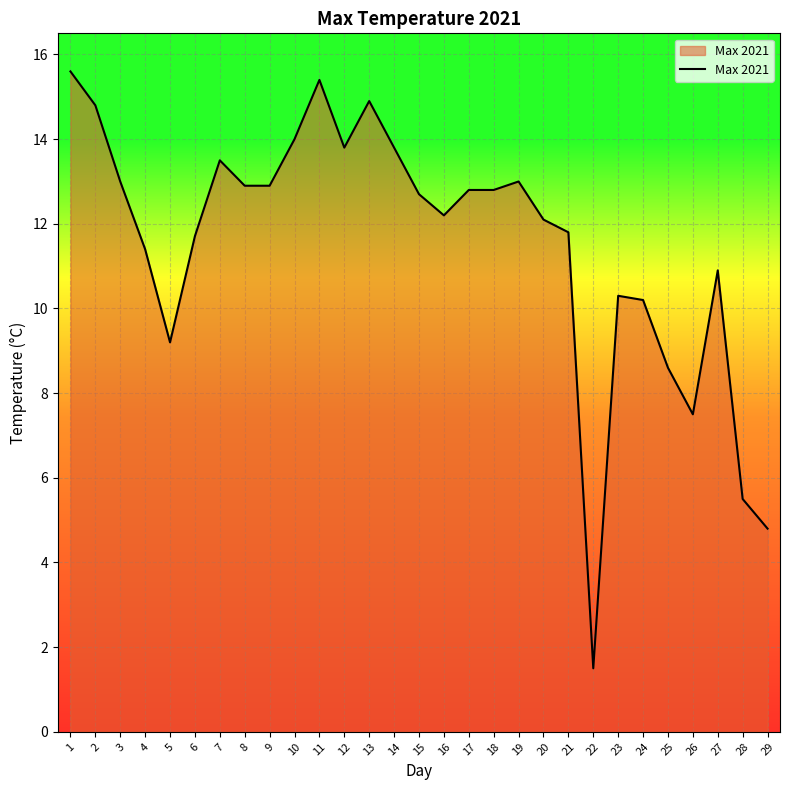

What is the approximate value at 7?

13.5